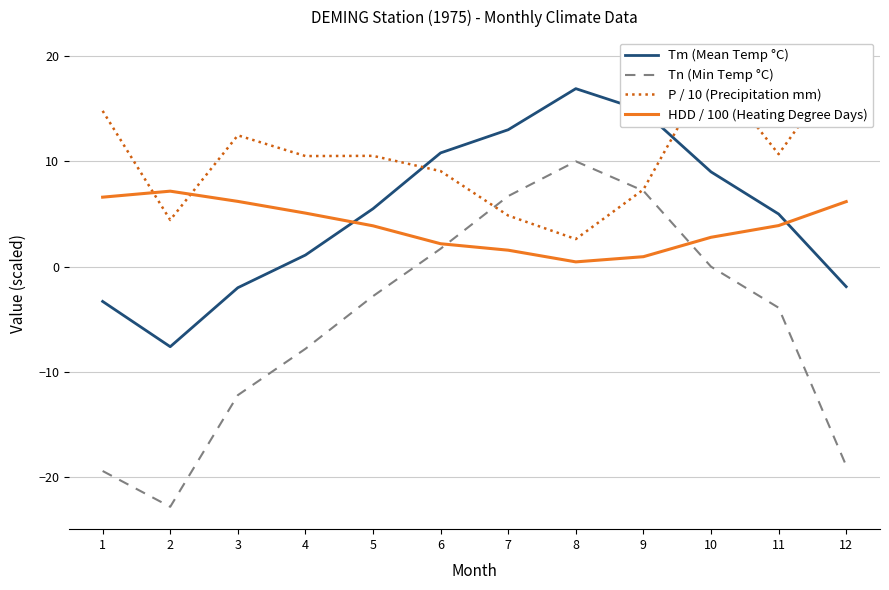

How many data points in Tm (Mean Temp °C) are less than 5?

5